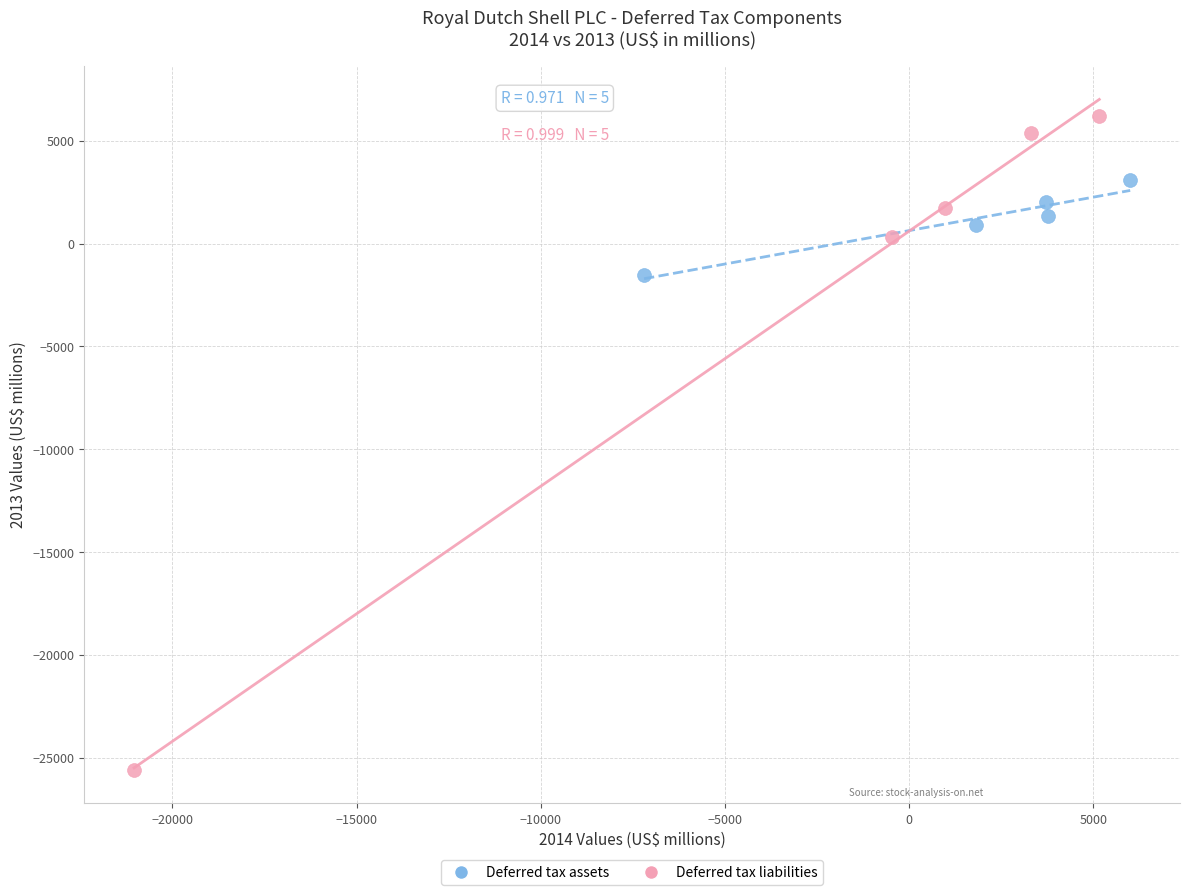

Which series reaches the minimum Y coordinate?

Deferred tax liabilities